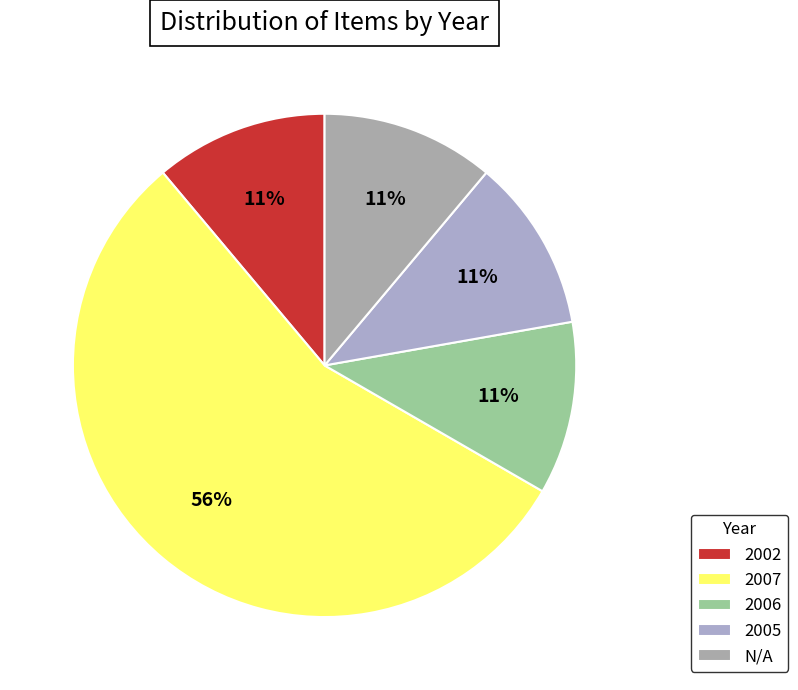

Combined, do 2002 and 2006 account for over 50%?

No